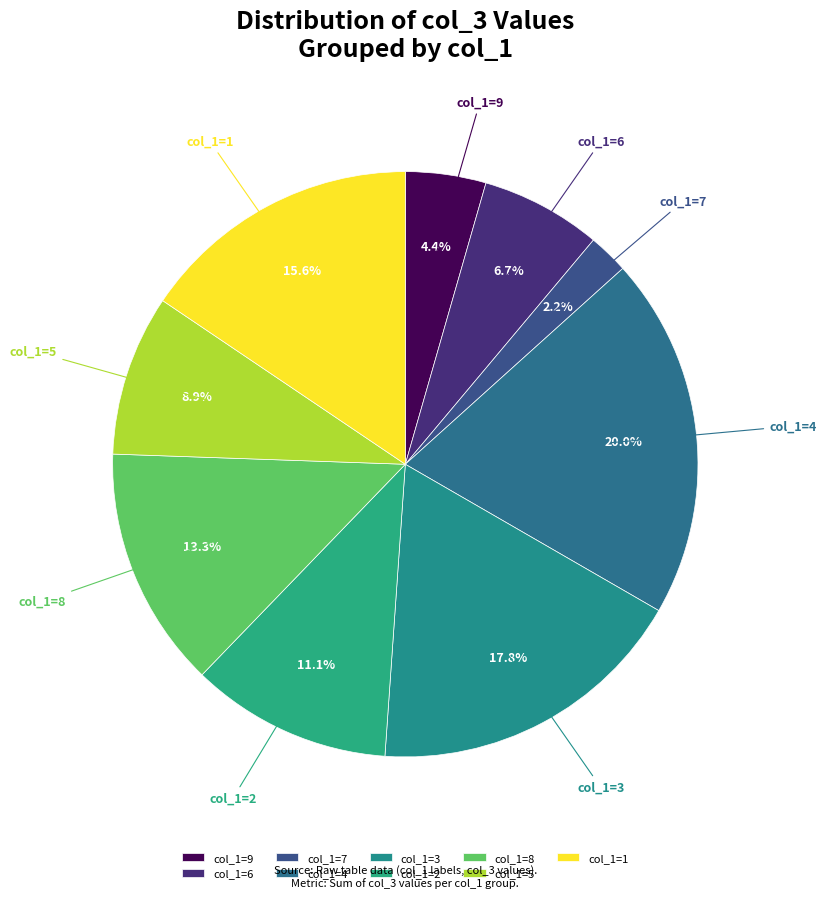

Do col_1=9 and col_1=6 together represent more than half of the pie?

No